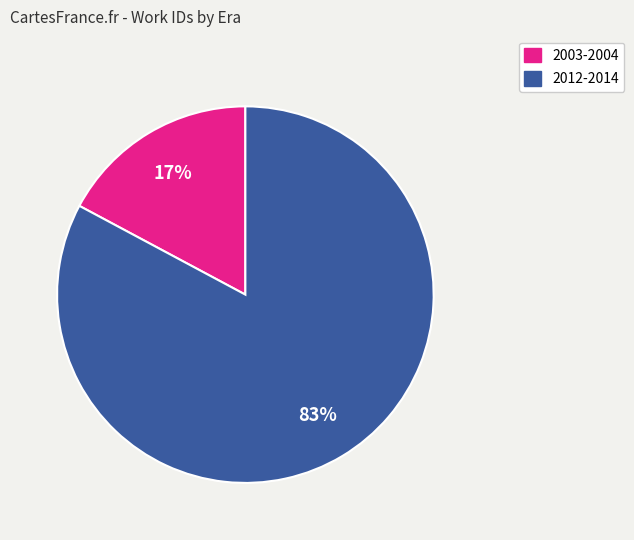

To the nearest percent, what is the difference between the largest and smallest slice percentages?

66%